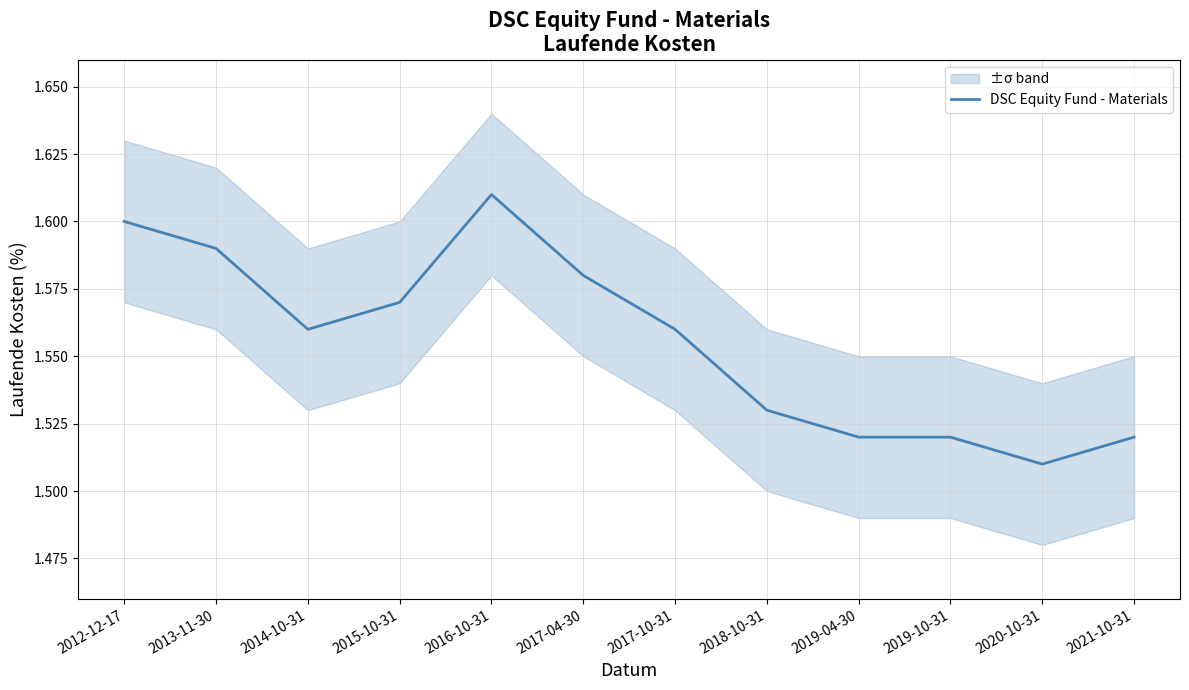

Rank the categories by value from highest to lowest.

2016-10-31, 2012-12-17, 2013-11-30, 2017-04-30, 2015-10-31, 2014-10-31, 2017-10-31, 2018-10-31, 2019-04-30, 2019-10-31, 2021-10-31, 2020-10-31